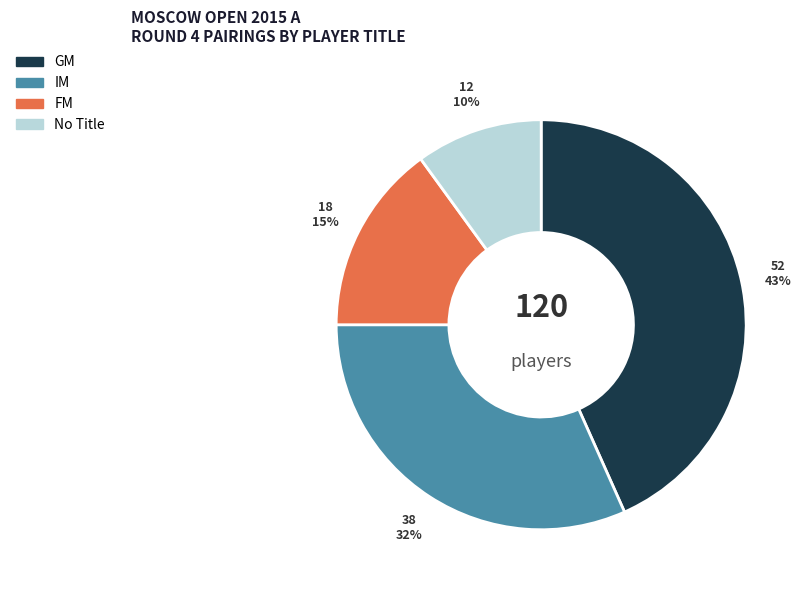

To the nearest percent, what is the combined percentage of FM and GM?

58%